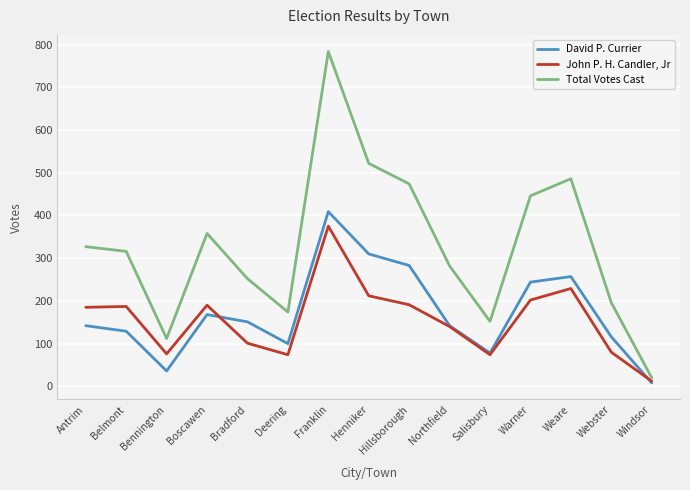

What is the total value across all series at Webster?

392